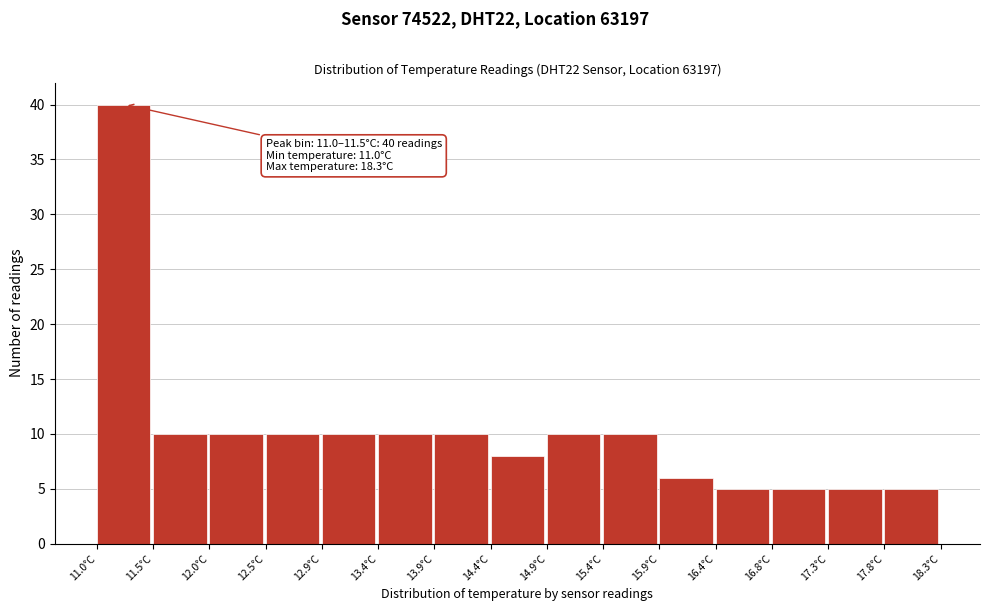

Over which range of the x-axis is the bar tallest?

11.00 to 11.50